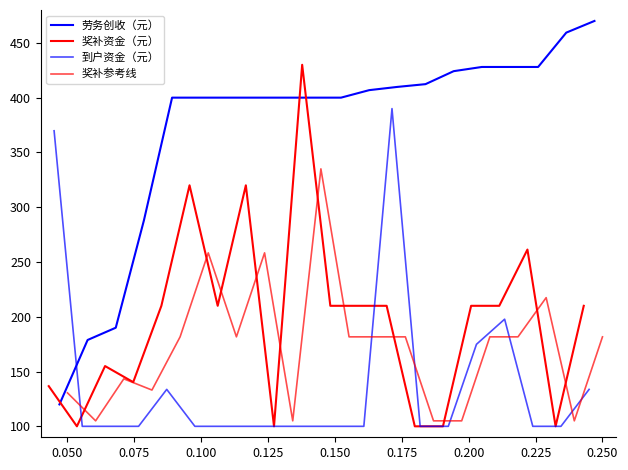

List the series in order of their peak value, lowest first.

奖补参考线, 到户资金（元）, 奖补资金（元）, 劳务创收（元）